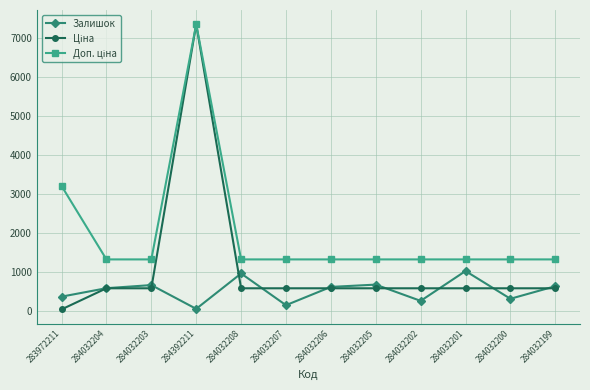

True or false: Залишок has more than 2 points higher than both neighbors.

True